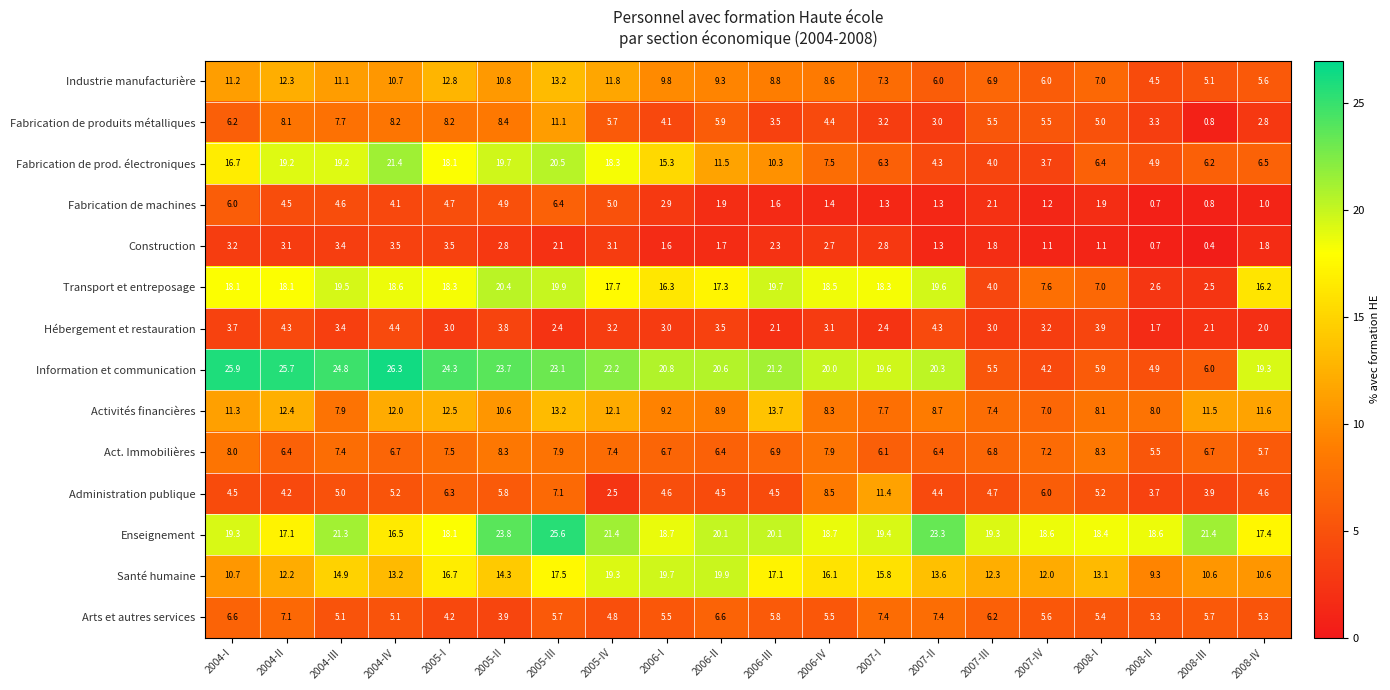

At which category is the sum across all series the highest?

2005-III